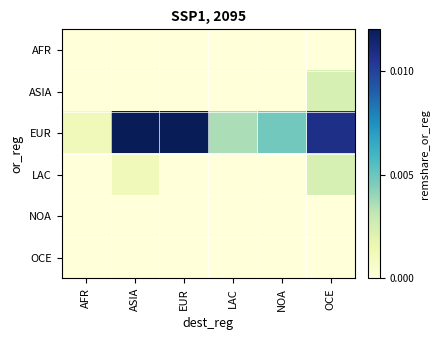

Reading left to right, transcribe all the data shown in this chart.

AFR: AFR=0.0	ASIA=0.0	EUR=0.0	LAC=0.0	NOA=0.0	OCE=0.0
ASIA: AFR=0.0	ASIA=0.0	EUR=0.0	LAC=0.0	NOA=0.0	OCE=0.0
EUR: AFR=0.0	ASIA=0.0	EUR=0.0	LAC=0.0	NOA=0.0	OCE=0.0
LAC: AFR=0.0	ASIA=0.0	EUR=0.0	LAC=0.0	NOA=0.0	OCE=0.0
NOA: AFR=0.0	ASIA=0.0	EUR=0.0	LAC=0.0	NOA=0.0	OCE=0.0
OCE: AFR=0.0	ASIA=0.0	EUR=0.0	LAC=0.0	NOA=0.0	OCE=0.0